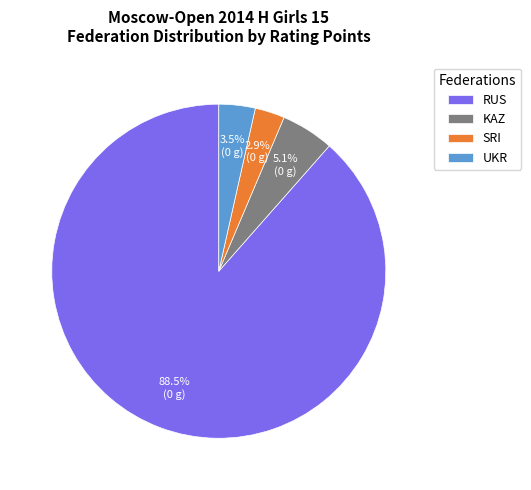

To the nearest percent, what is the average slice percentage?

25%